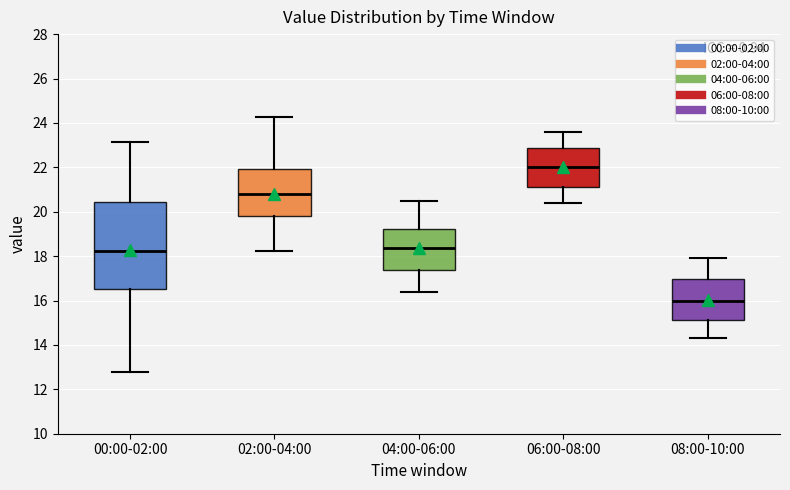

Reading left to right, transcribe this box plot: for each box, give where its median line is, the range the box spans, and where its two whiskers end, as read against the y-axis. The values are not printed on the chart, so give them approximately, as read against the axis.

00:00-02:00: median 18.2, box 16.6 to 20.4, whiskers 12.8 to 23.2
02:00-04:00: median 20.8, box 19.8 to 22.0, whiskers 18.2 to 24.2
04:00-06:00: median 18.4, box 17.4 to 19.2, whiskers 16.4 to 20.6
06:00-08:00: median 22.0, box 21.2 to 22.8, whiskers 20.4 to 23.6
08:00-10:00: median 16.0, box 15.2 to 17.0, whiskers 14.4 to 18.0